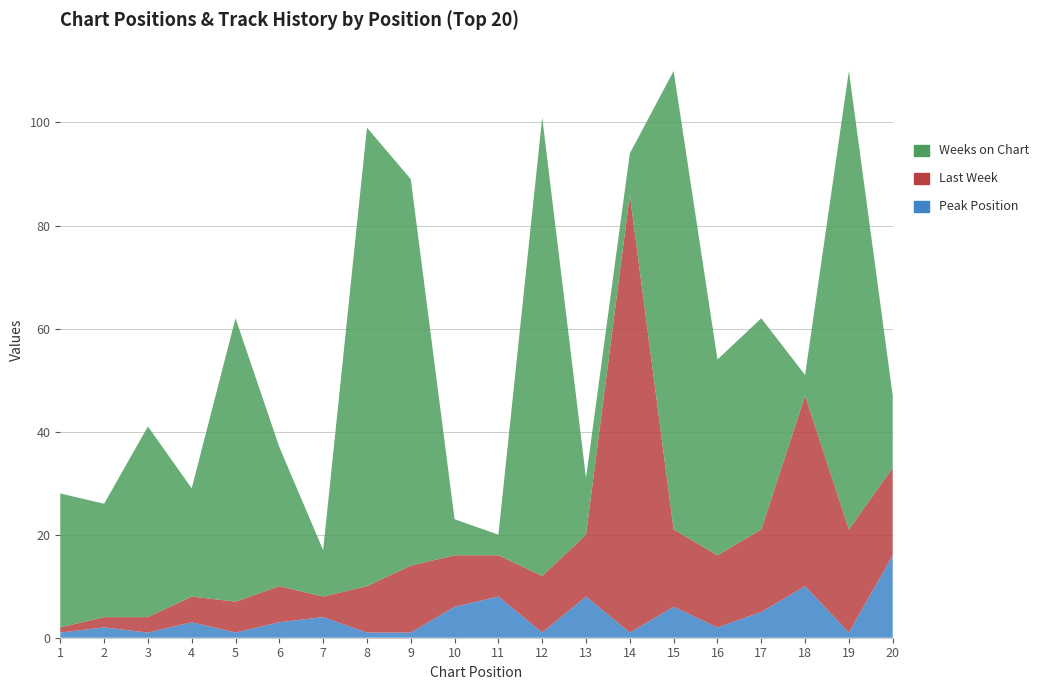

Reading right to left, list all the values displayed in this chart.

Peak Position: 20=16	19=1	18=10	17=5	16=2	15=6	14=1	13=8	12=1	11=8	10=6	9=1	8=1	7=4	6=3	5=1	4=3	3=1	2=2	1=1
Last Week: 20=17	19=20	18=37	17=16	16=14	15=15	14=85	13=12	12=11	11=8	10=10	9=13	8=9	7=4	6=7	5=6	4=5	3=3	2=2	1=1
Weeks on Chart: 20=14	19=89	18=4	17=41	16=38	15=89	14=8	13=11	12=89	11=4	10=7	9=75	8=89	7=9	6=27	5=55	4=21	3=37	2=22	1=26